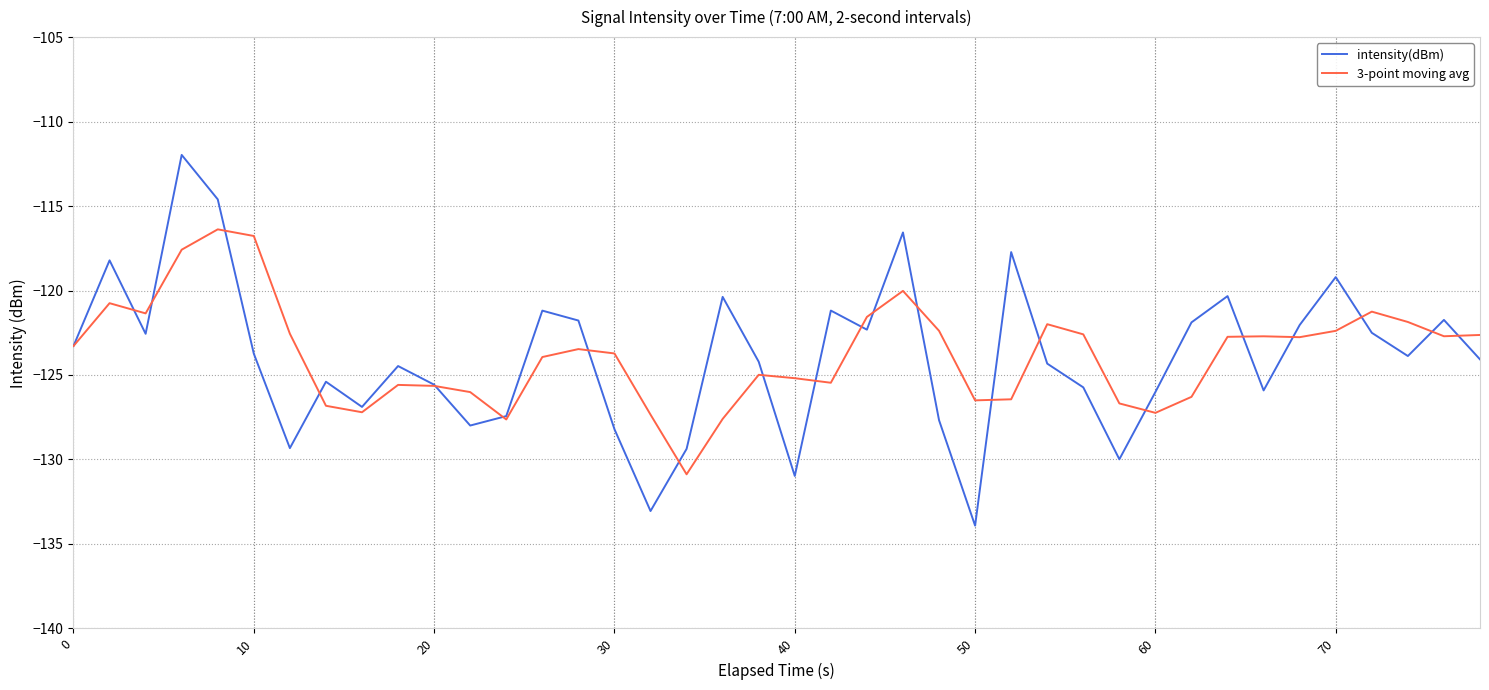

Which series has the largest range (max minus min)?

intensity(dBm)